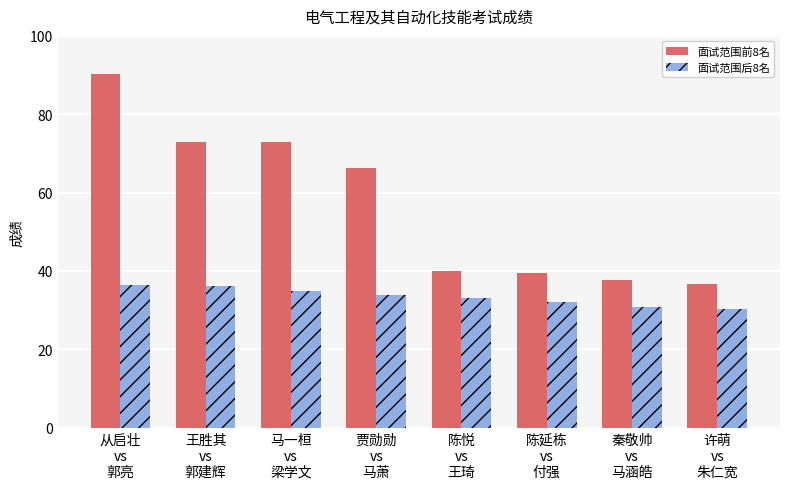

Is it true that 面试范围后8名 equals 30.2 at 许萌
vs
朱仁宽?

True